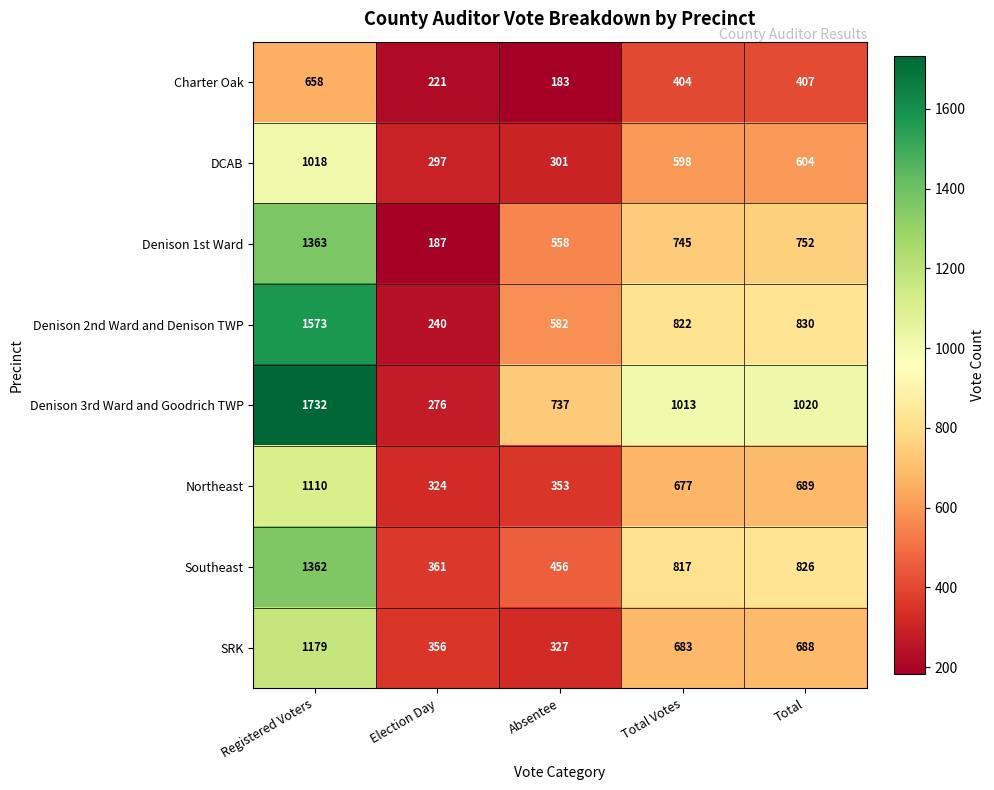

What is the total value across all series at Total?

5816